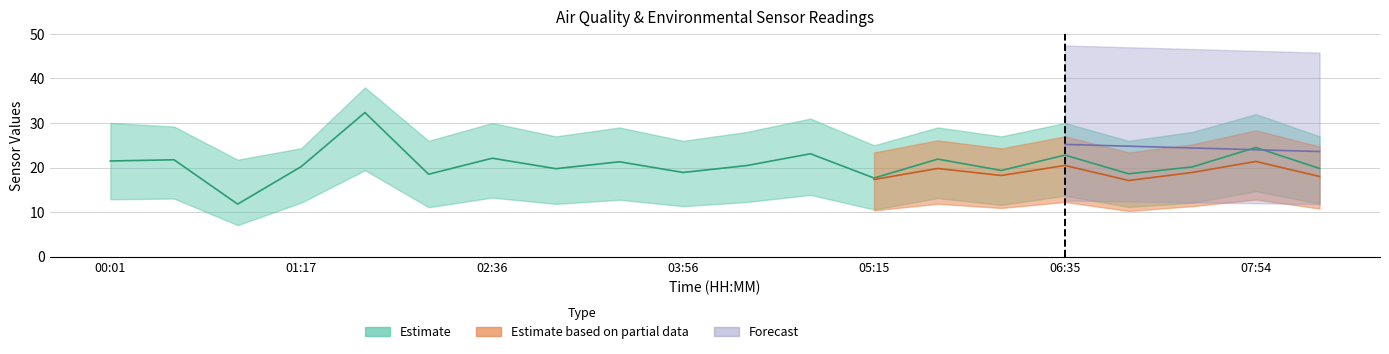

True or false: BME280_temperature and SDS_P1_upper intersect in this chart.

False